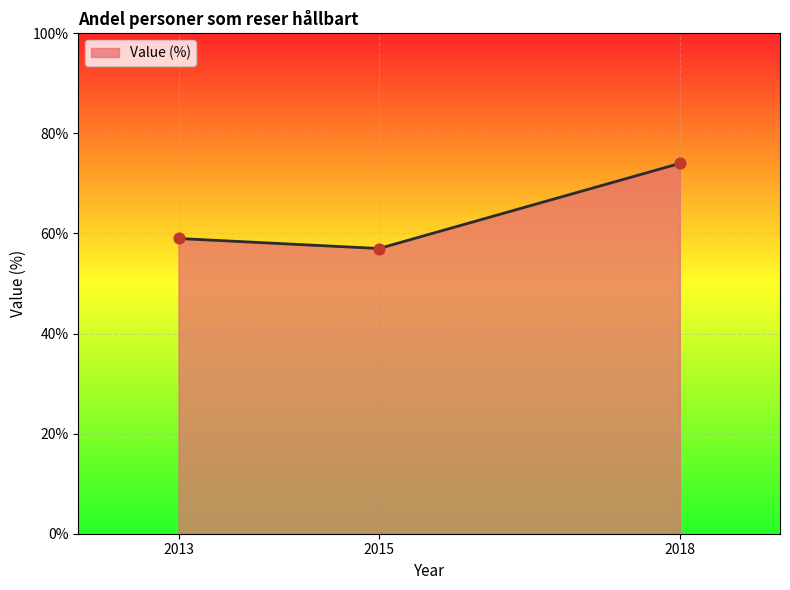

Approximately how many times larger is the value at 2013 compared to 2018?

0.8